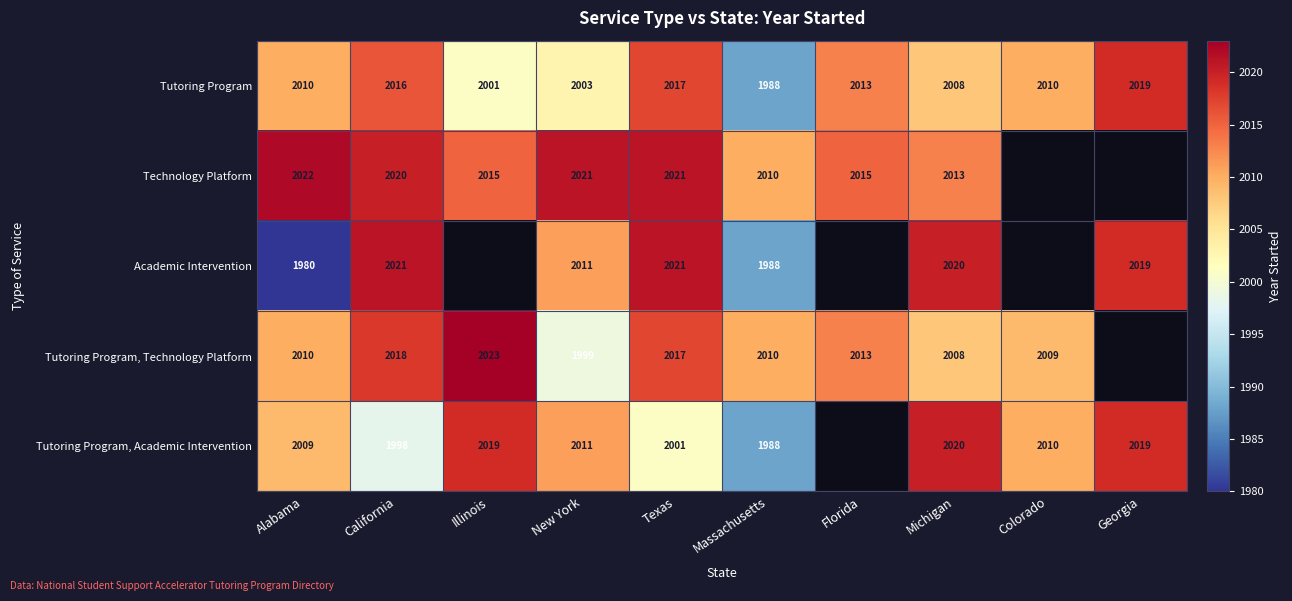

What is the difference between the second highest and minimum values in the Tutoring Program series?

29